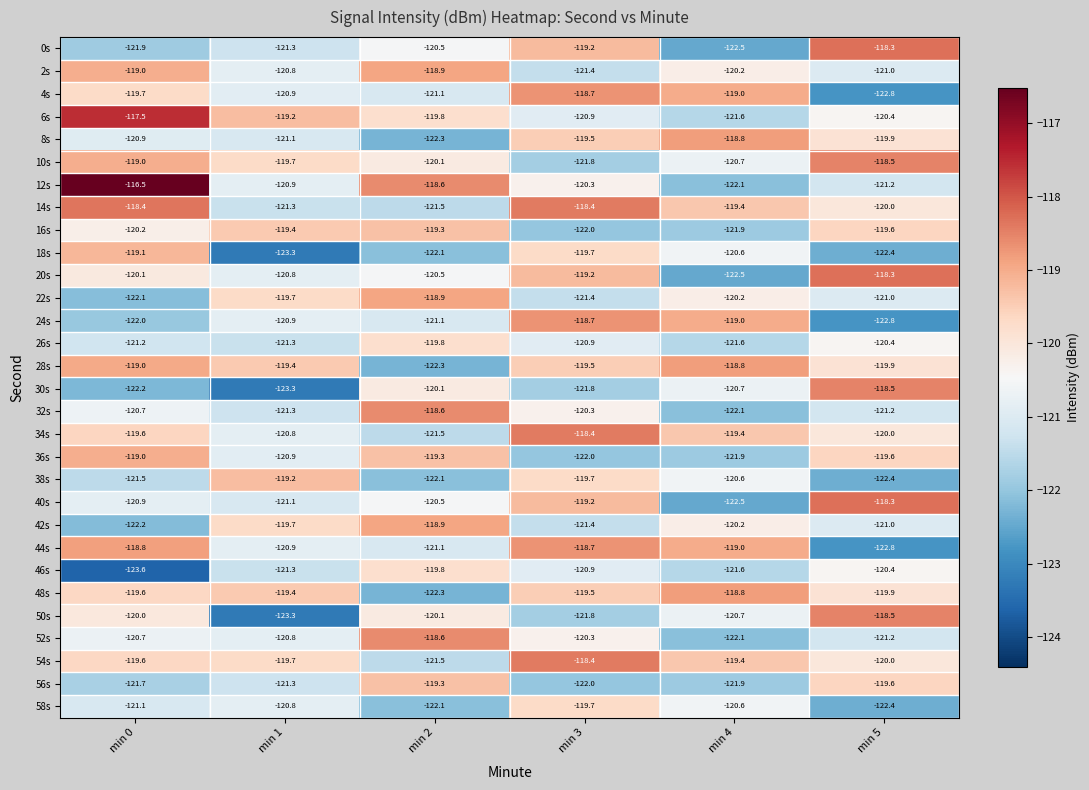

Which series has the largest total across all categories?

54s